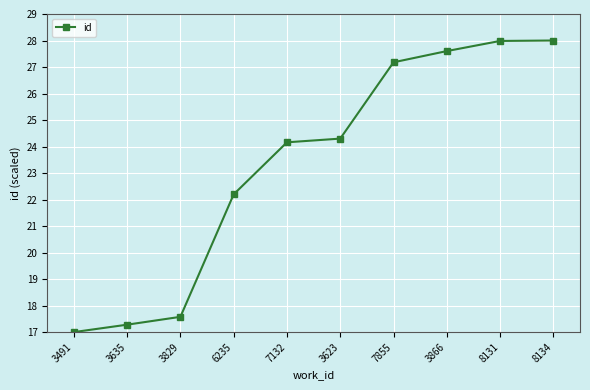

Reading left to right, list all the values displayed in this chart.

17.0	17.3	17.6	22.2	24.2	24.3	27.2	27.6	28.0	28.0